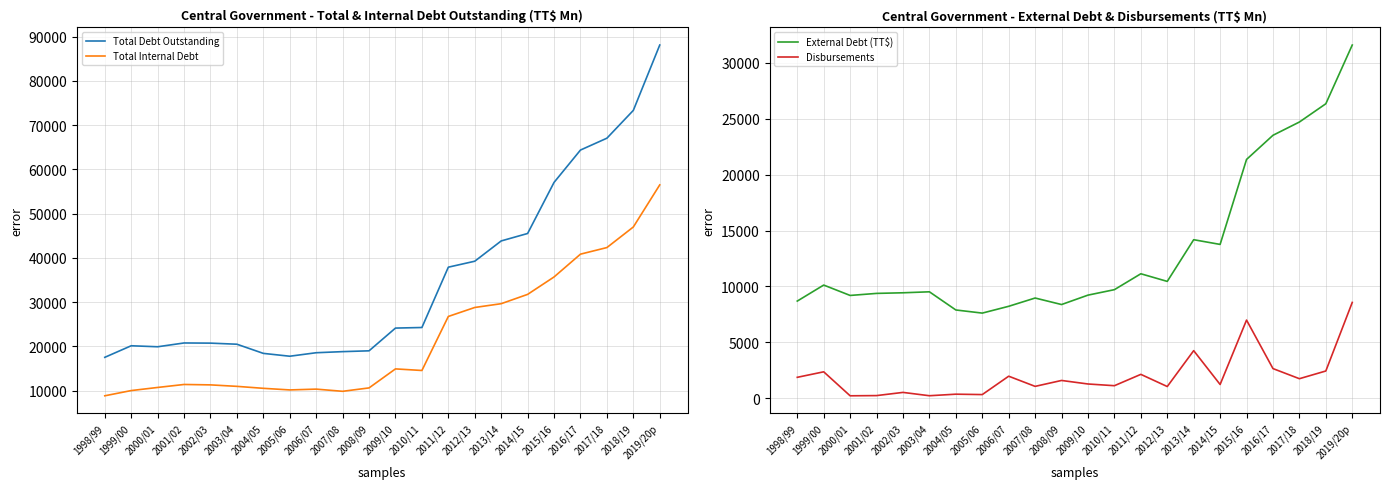

What is the value of the Disbursements point at the 10th from the left?

1059.3